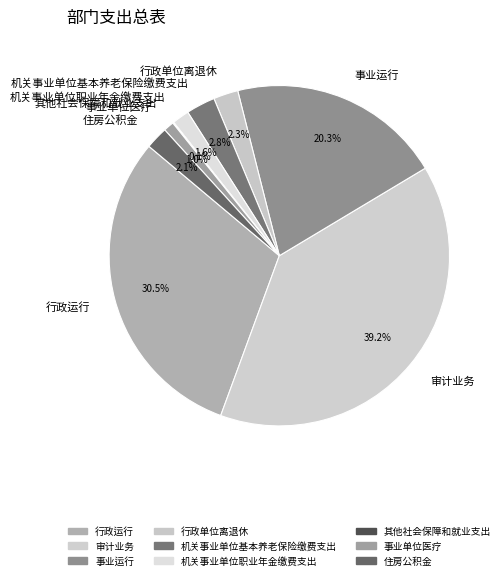

What percentage do 事业运行 and 行政运行 together represent?

50.9%